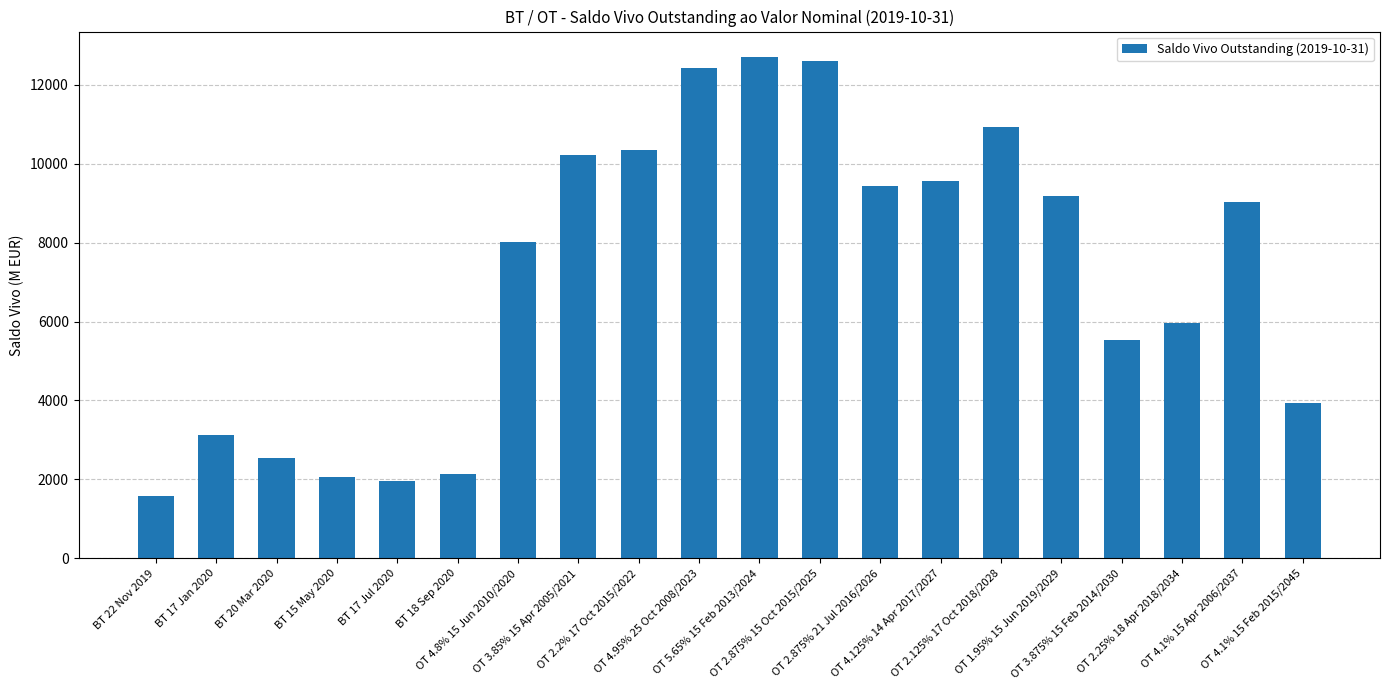

Reading right to left, list all the values displayed in this chart.

OT 4.1% 15 Feb 2015/2045=3944.3	OT 4.1% 15 Apr 2006/2037=9036.2	OT 2.25% 18 Apr 2018/2034=5965.8	OT 3.875% 15 Feb 2014/2030=5533.9	OT 1.95% 15 Jun 2019/2029=9186.5	OT 2.125% 17 Oct 2018/2028=10916.4	OT 4.125% 14 Apr 2017/2027=9566.8	OT 2.875% 21 Jul 2016/2026=9434.0	OT 2.875% 15 Oct 2015/2025=12613.3	OT 5.65% 15 Feb 2013/2024=12711.4	OT 4.95% 25 Oct 2008/2023=12434.7	OT 2.2% 17 Oct 2015/2022=10347.5	OT 3.85% 15 Apr 2005/2021=10208.0	OT 4.8% 15 Jun 2010/2020=8018.7	BT 18 Sep 2020=2125.2	BT 17 Jul 2020=1954.2	BT 15 May 2020=2051.4	BT 20 Mar 2020=2537.5	BT 17 Jan 2020=3133.4	BT 22 Nov 2019=1578.3